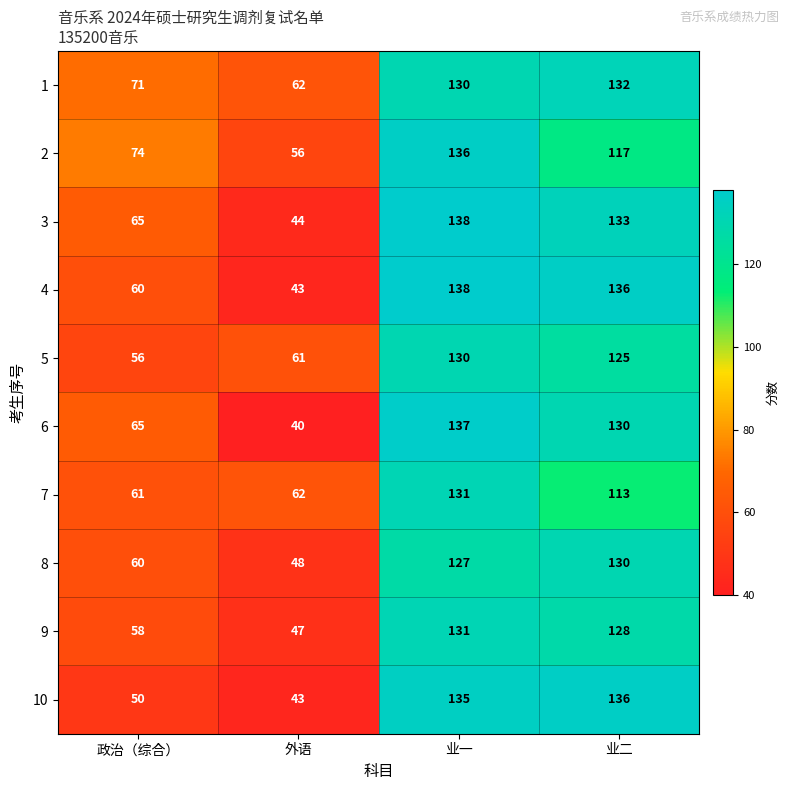

At which category is the sum across all series the highest?

业一